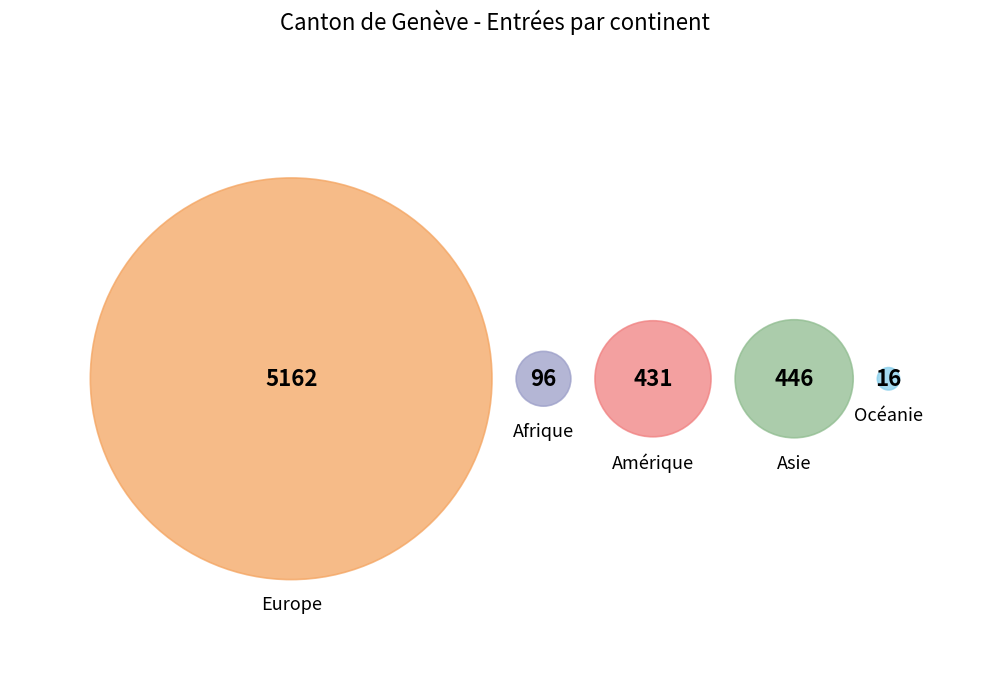

What is the largest slice in the pie chart?

Europe